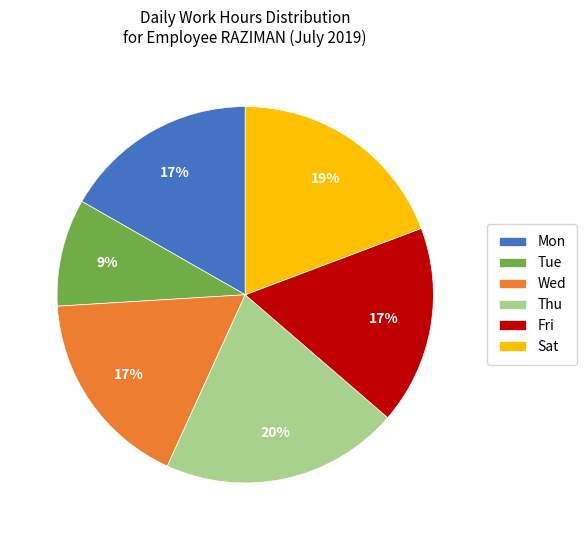

Is there any slice that represents more than half of the pie?

No